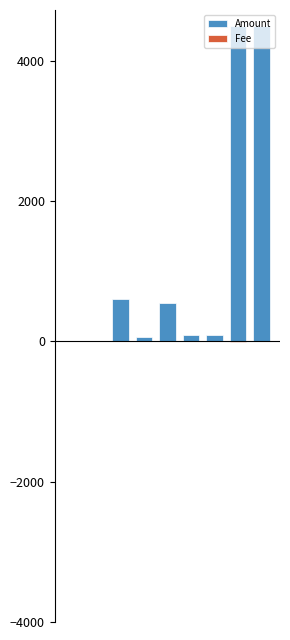

Are the bars grouped side by side (vs. stacked)?

Yes